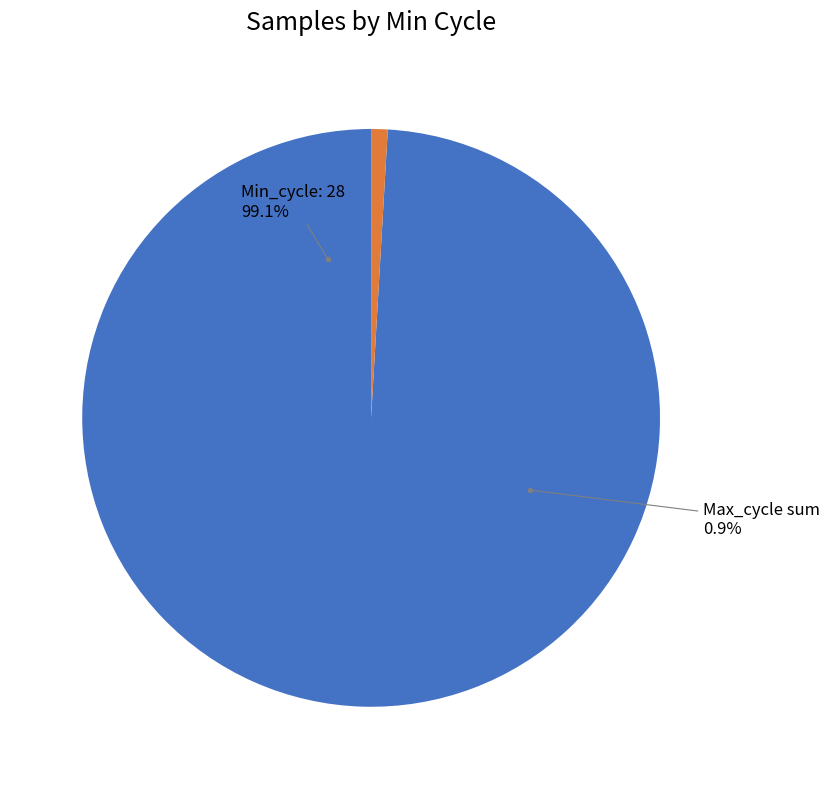

To the nearest percent, what is the combined percentage of Min_cycle=other and Min_cycle=28?

100%